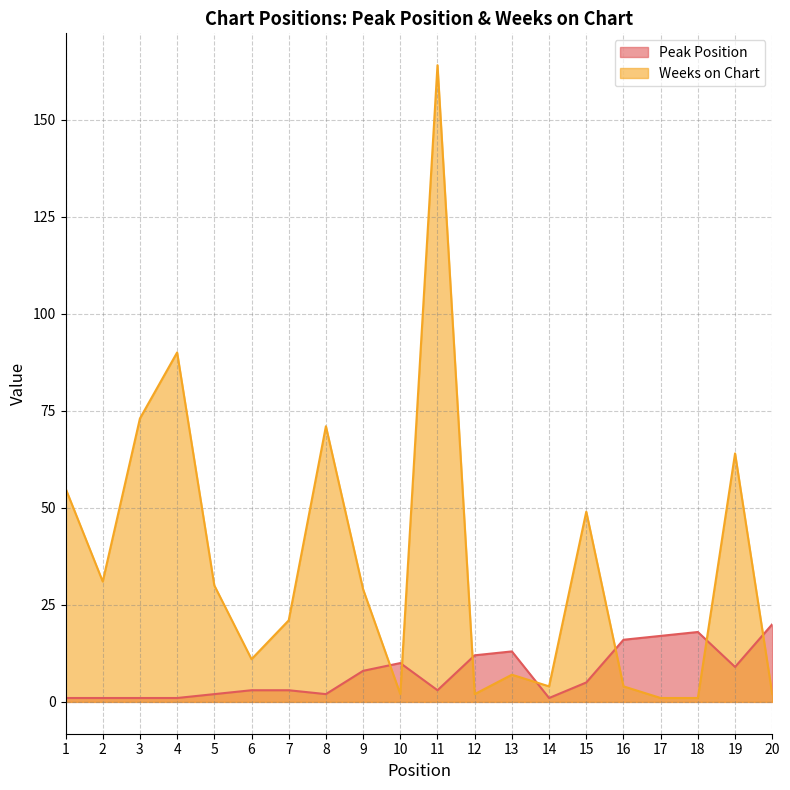

True or false: Peak Position has a value of 20 at 20.

True